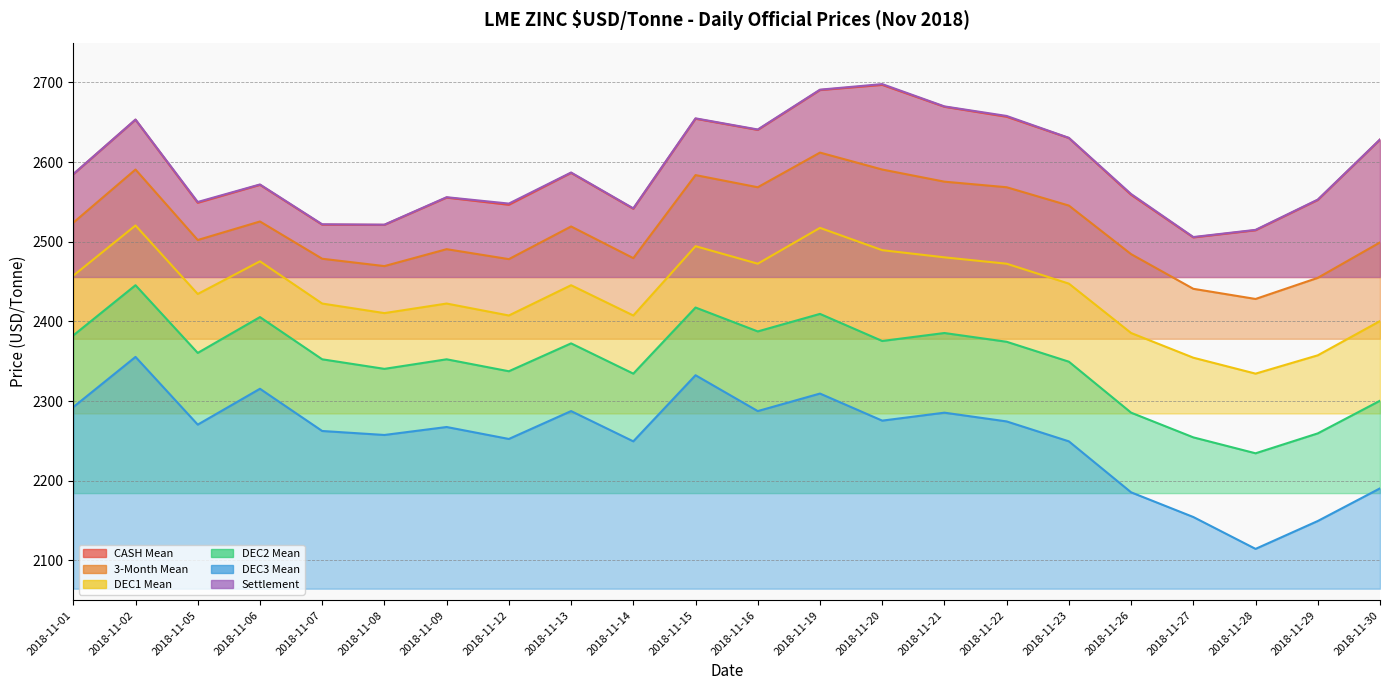

Reading left to right, extract all data points from this chart.

CASH Mean: 2018-11-01=2584.8	2018-11-02=2653.2	2018-11-05=2549.0	2018-11-06=2571.5	2018-11-07=2521.5	2018-11-08=2521.2	2018-11-09=2555.5	2018-11-12=2546.5	2018-11-13=2586.5	2018-11-14=2541.5	2018-11-15=2654.5	2018-11-16=2640.5	2018-11-19=2690.5	2018-11-20=2697.0	2018-11-21=2669.5	2018-11-22=2657.0	2018-11-23=2630.2	2018-11-26=2559.0	2018-11-27=2505.5	2018-11-28=2514.5	2018-11-29=2552.5	2018-11-30=2628.2
3-Month Mean: 2018-11-01=2524.0	2018-11-02=2590.8	2018-11-05=2502.2	2018-11-06=2525.5	2018-11-07=2478.8	2018-11-08=2469.5	2018-11-09=2490.8	2018-11-12=2478.2	2018-11-13=2519.2	2018-11-14=2479.5	2018-11-15=2583.8	2018-11-16=2568.5	2018-11-19=2612.0	2018-11-20=2590.8	2018-11-21=2575.5	2018-11-22=2568.5	2018-11-23=2545.5	2018-11-26=2484.5	2018-11-27=2441.0	2018-11-28=2428.2	2018-11-29=2454.8	2018-11-30=2499.2
DEC1 Mean: 2018-11-01=2457.5	2018-11-02=2520.5	2018-11-05=2434.5	2018-11-06=2475.5	2018-11-07=2422.5	2018-11-08=2410.5	2018-11-09=2422.5	2018-11-12=2407.5	2018-11-13=2445.5	2018-11-14=2407.5	2018-11-15=2494.5	2018-11-16=2472.5	2018-11-19=2517.5	2018-11-20=2489.5	2018-11-21=2480.5	2018-11-22=2472.5	2018-11-23=2447.5	2018-11-26=2385.5	2018-11-27=2354.5	2018-11-28=2334.5	2018-11-29=2357.5	2018-11-30=2400.5
DEC2 Mean: 2018-11-01=2382.5	2018-11-02=2445.5	2018-11-05=2360.5	2018-11-06=2405.5	2018-11-07=2352.5	2018-11-08=2340.5	2018-11-09=2352.5	2018-11-12=2337.5	2018-11-13=2372.5	2018-11-14=2334.5	2018-11-15=2417.5	2018-11-16=2387.5	2018-11-19=2409.5	2018-11-20=2375.5	2018-11-21=2385.5	2018-11-22=2374.5	2018-11-23=2349.5	2018-11-26=2285.5	2018-11-27=2254.5	2018-11-28=2234.5	2018-11-29=2259.5	2018-11-30=2300.5
DEC3 Mean: 2018-11-01=2292.5	2018-11-02=2355.5	2018-11-05=2270.5	2018-11-06=2315.5	2018-11-07=2262.5	2018-11-08=2257.5	2018-11-09=2267.5	2018-11-12=2252.5	2018-11-13=2287.5	2018-11-14=2249.5	2018-11-15=2332.5	2018-11-16=2287.5	2018-11-19=2309.5	2018-11-20=2275.5	2018-11-21=2285.5	2018-11-22=2274.5	2018-11-23=2249.5	2018-11-26=2185.5	2018-11-27=2154.5	2018-11-28=2114.5	2018-11-29=2149.5	2018-11-30=2190.5
Settlement: 2018-11-01=2585.0	2018-11-02=2653.5	2018-11-05=2550.0	2018-11-06=2572.0	2018-11-07=2522.0	2018-11-08=2521.5	2018-11-09=2556.0	2018-11-12=2548.0	2018-11-13=2587.0	2018-11-14=2542.0	2018-11-15=2655.0	2018-11-16=2641.0	2018-11-19=2691.0	2018-11-20=2698.0	2018-11-21=2670.0	2018-11-22=2658.0	2018-11-23=2630.5	2018-11-26=2560.0	2018-11-27=2506.0	2018-11-28=2515.0	2018-11-29=2553.0	2018-11-30=2628.5